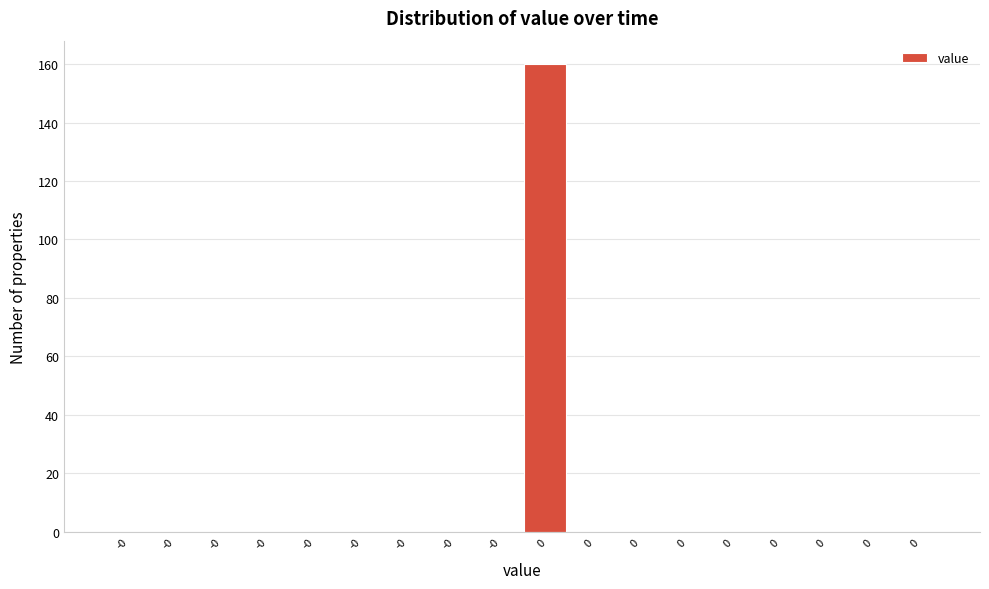

How many series are shown in this chart?

1